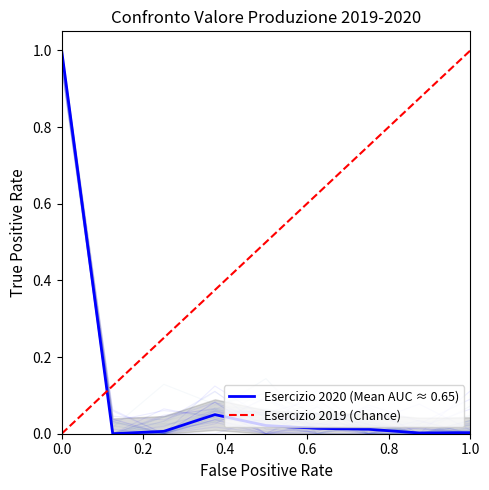

List the series in order of their overall mean, lowest first.

Esercizio 2020, Esercizio 2019